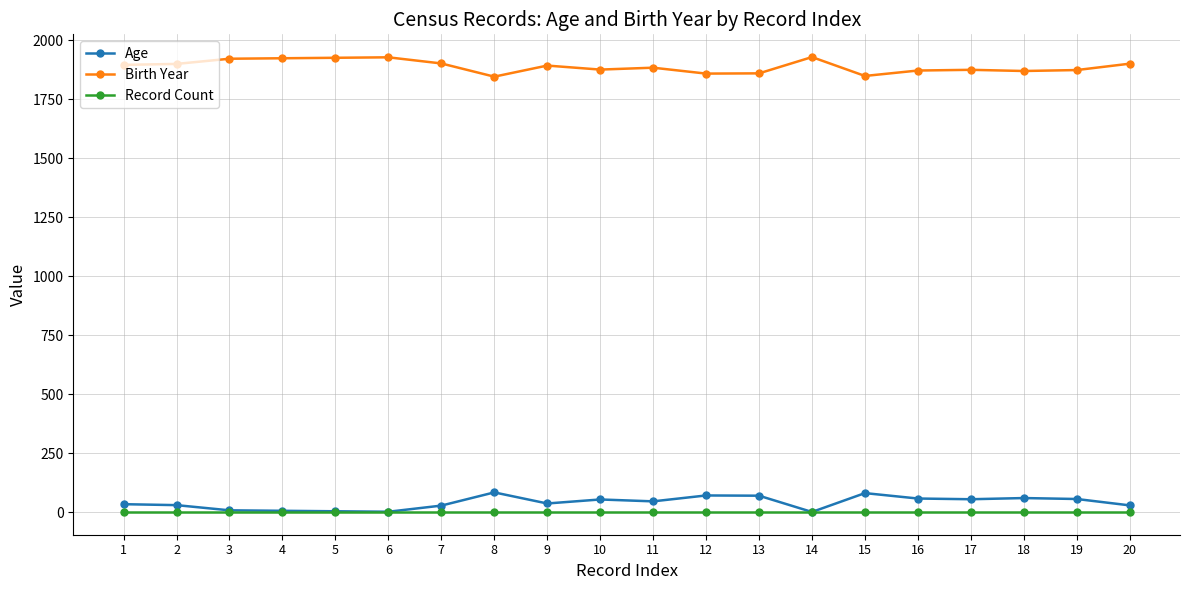

True or false: Age has more than 0 points higher than both neighbors.

True